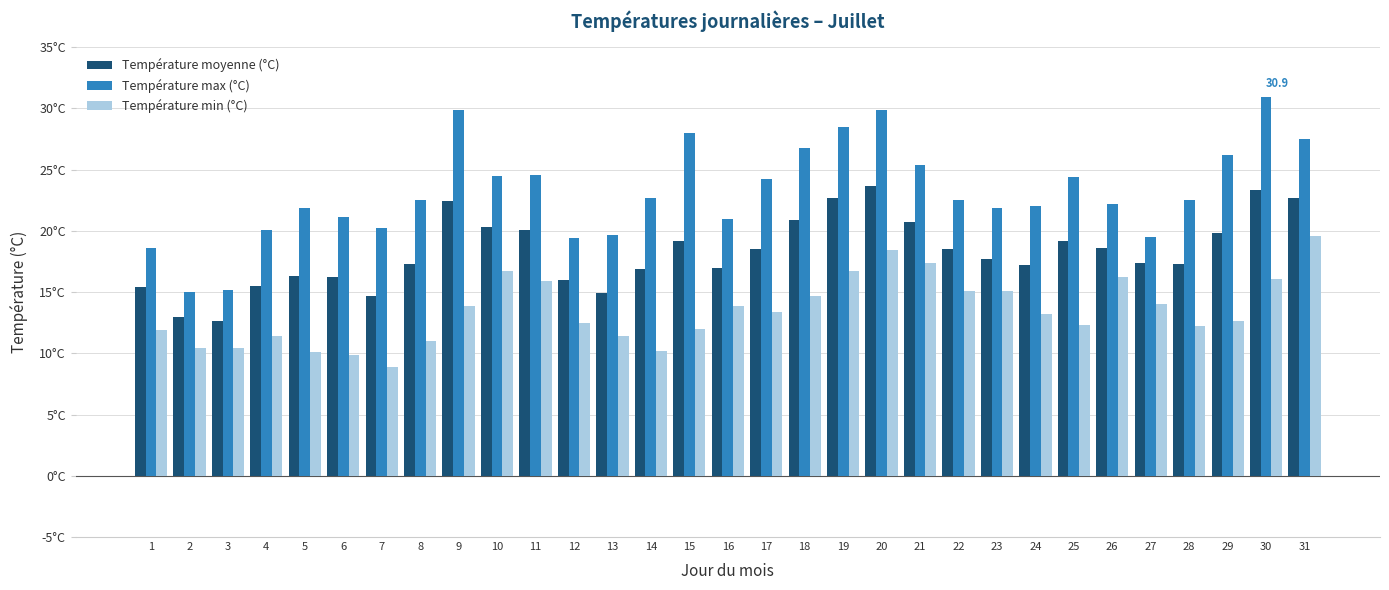

What are all the series names shown in the legend?

Température moyenne (°C), Température max (°C), Température min (°C)